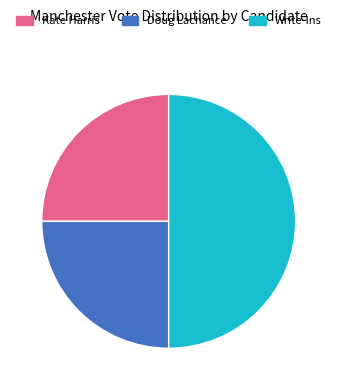

How many segments does this pie chart have?

3